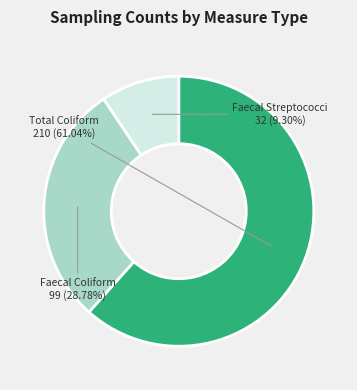

To the nearest percent, what is the difference between the faecal coliform count and faecal streptococci count slice percentages?

20%